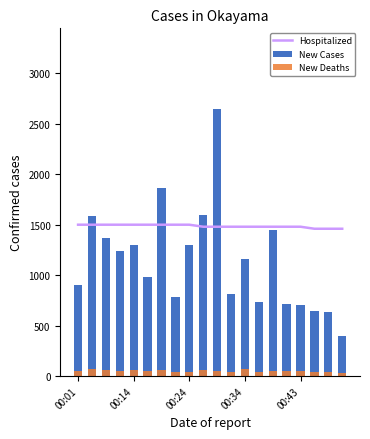

List the series in order of their peak value, lowest first.

New Deaths, Hospitalized, New Cases